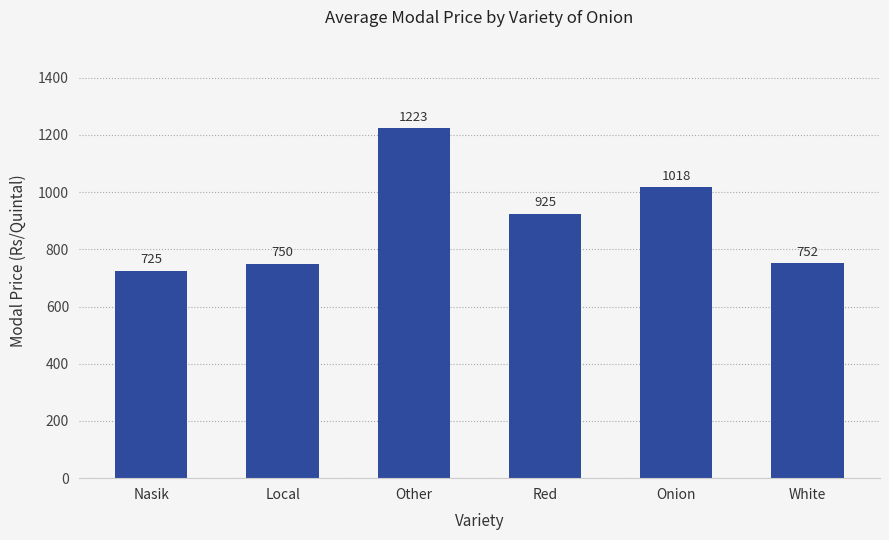

At which label is the value closest to 974?

Onion